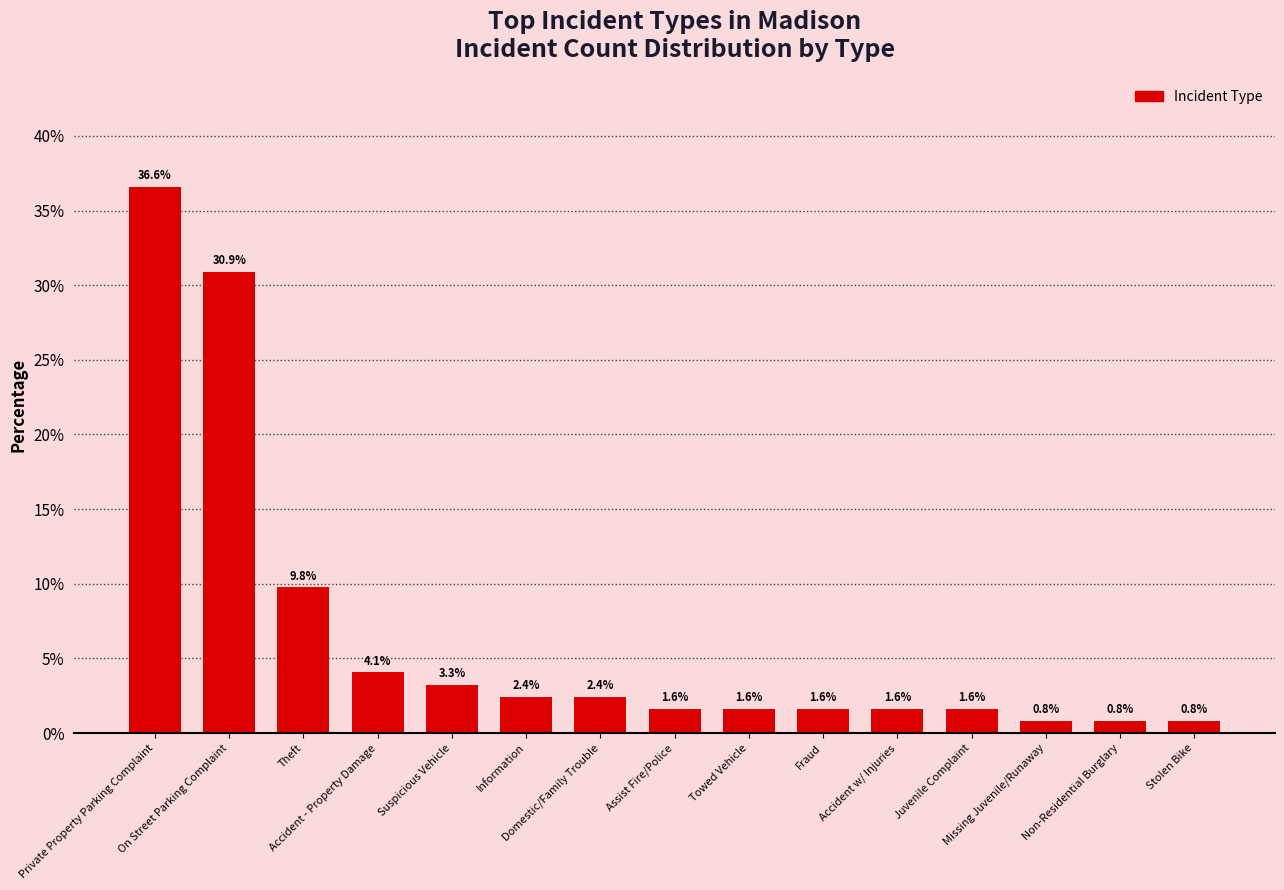

What is the greatest value displayed?

36.6